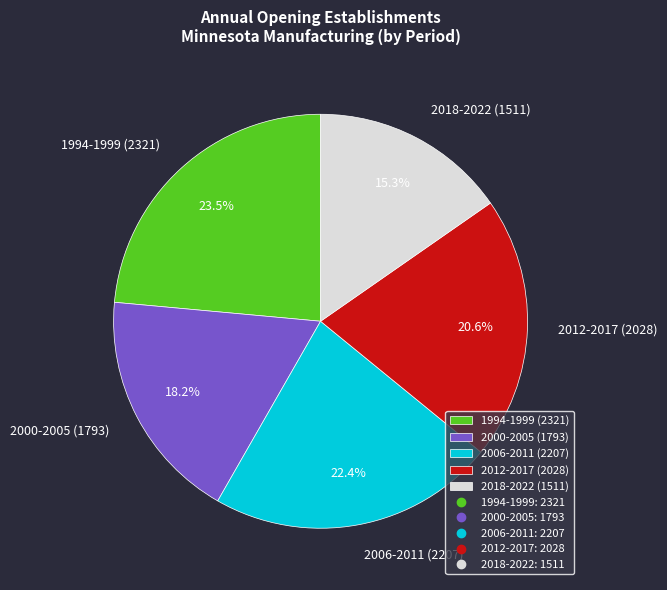

Which slice is the largest?

1994-1999 (2321)